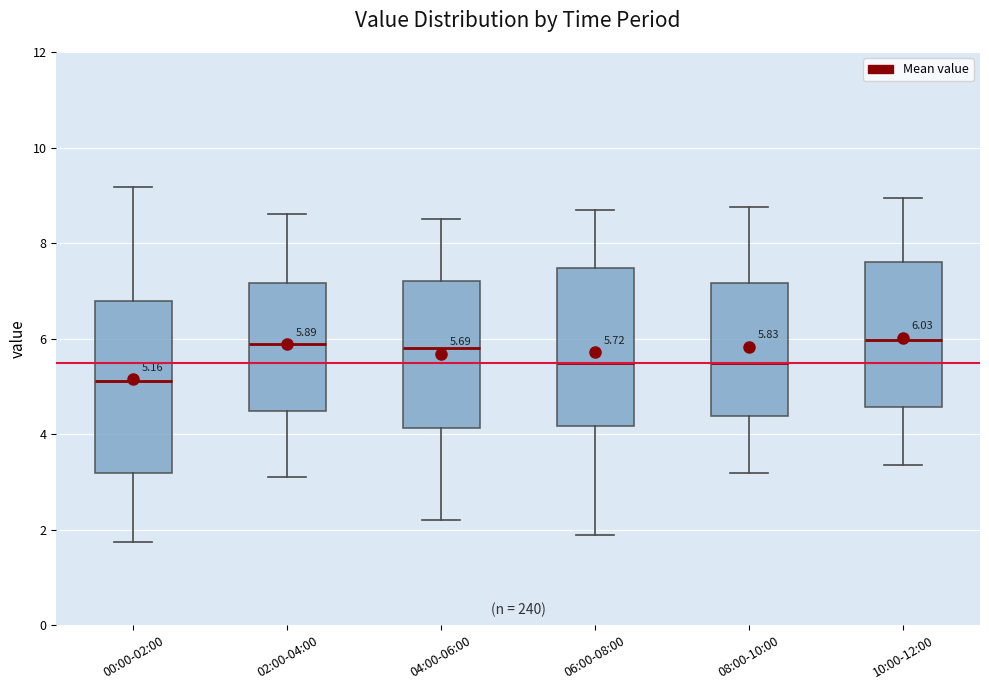

Comparing the boxes themselves (not the whiskers), which one is the tallest?

00:00-02:00